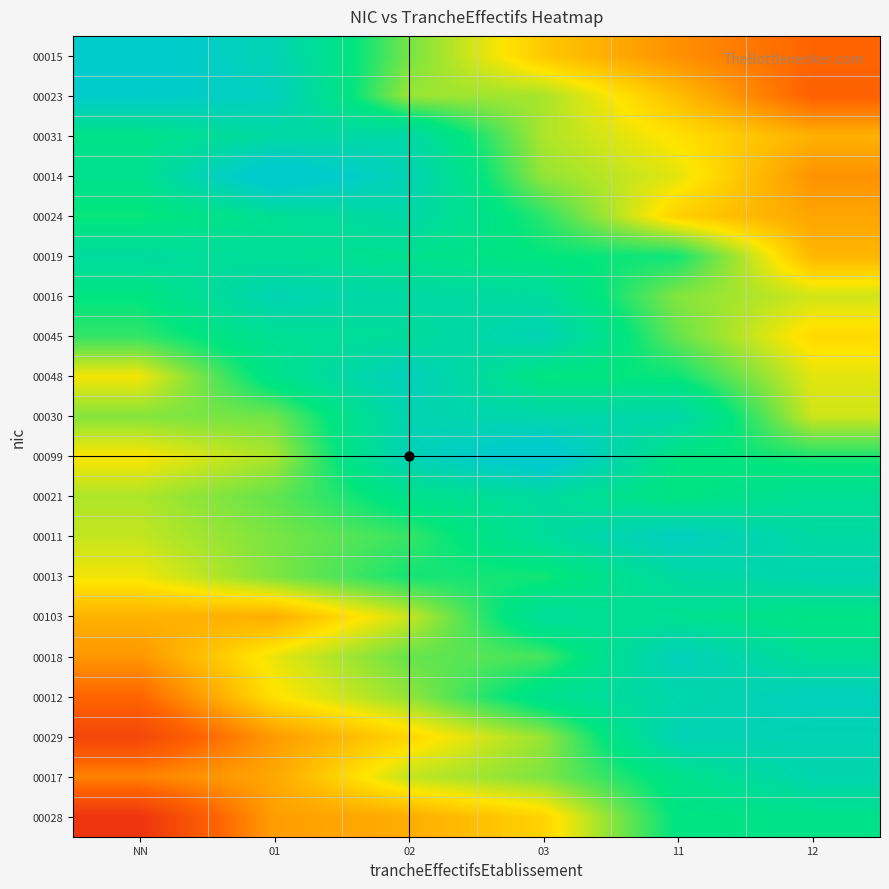

List the series in order of their peak value, highest first.

00014, 00099, 00015, 00023, 00011, 00012, 00048, 00018, 00029, 00045, 00016, 00030, 00013, 00017, 00031, 00024, 00021, 00019, 00103, 00028